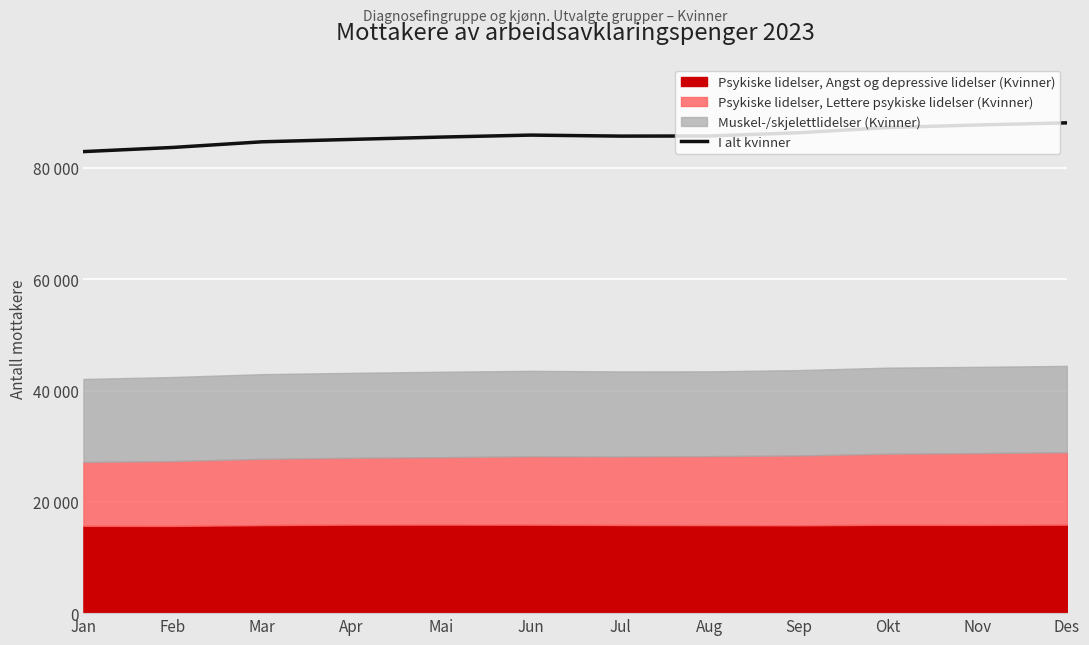

Which has a higher value, Des or Apr?

Des